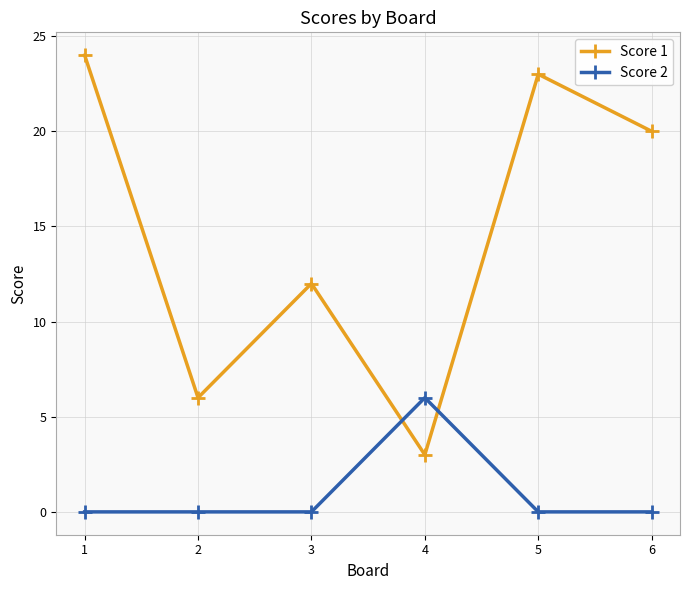

True or false: Score 2 has a value of 0 at 2.

True